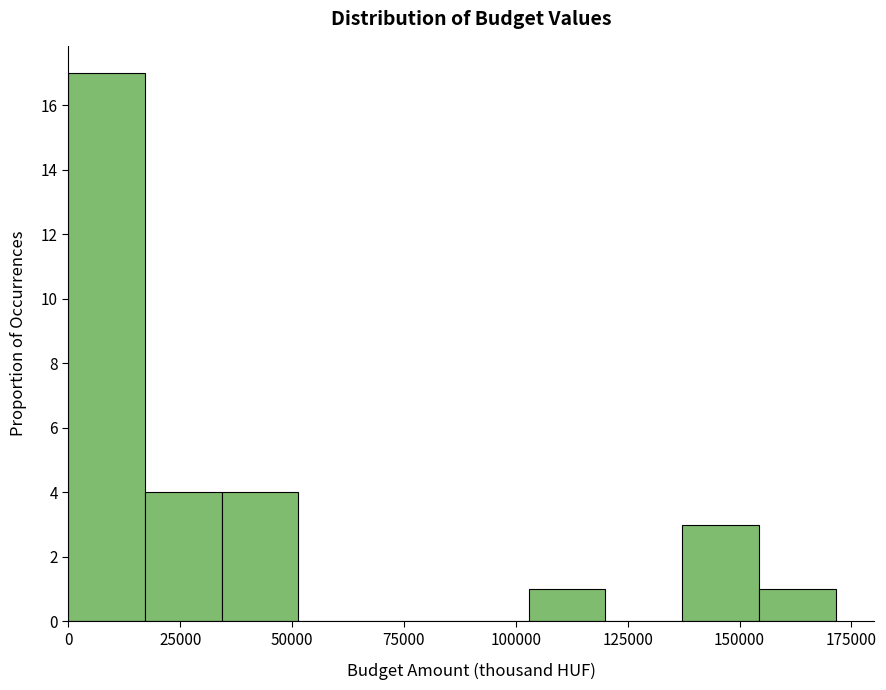

Read against the x-axis, roughly where is the centre of the tallest bar?

10000